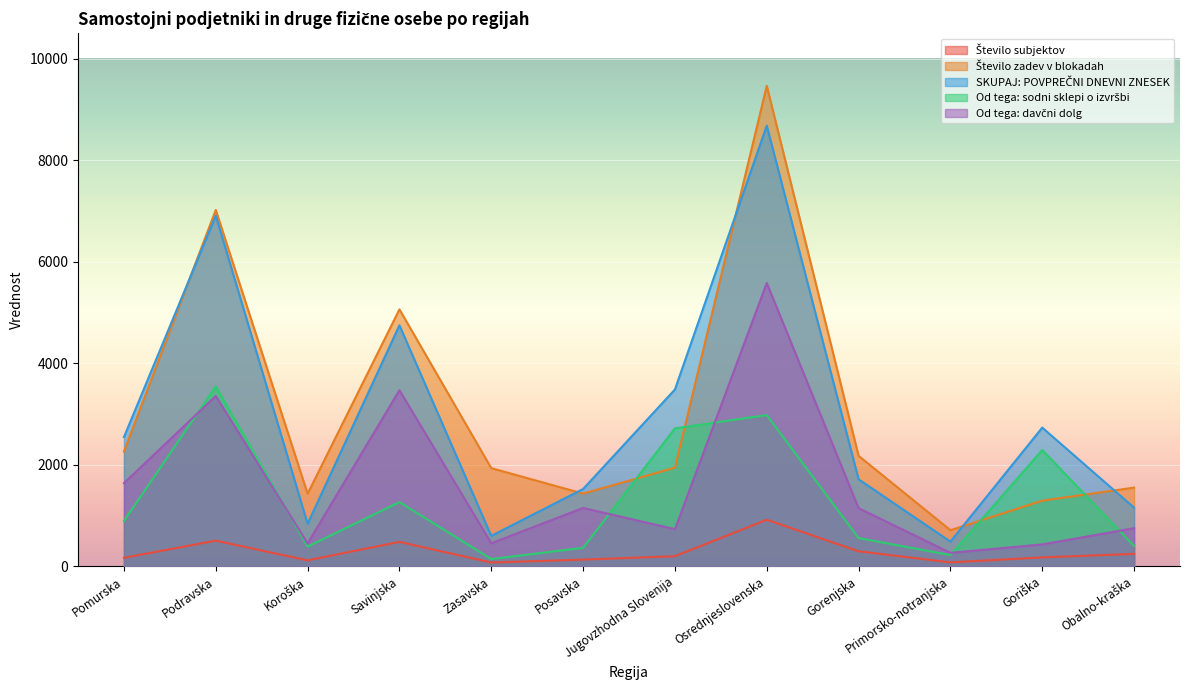

At how many categories does at least one series exceed 4605?

3